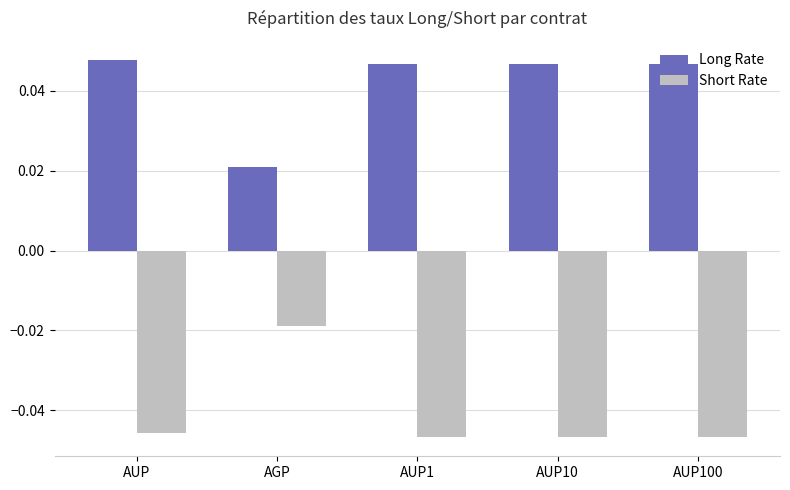

At which label is Short Rate closest to 0?

AGP